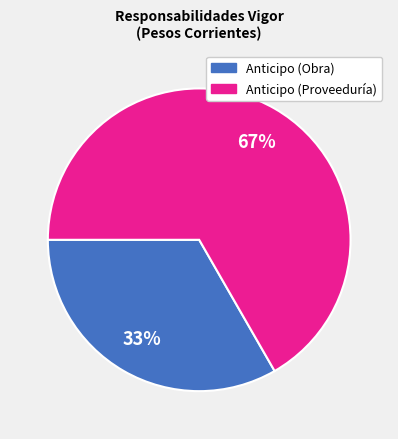

Does any single category account for the majority?

Yes